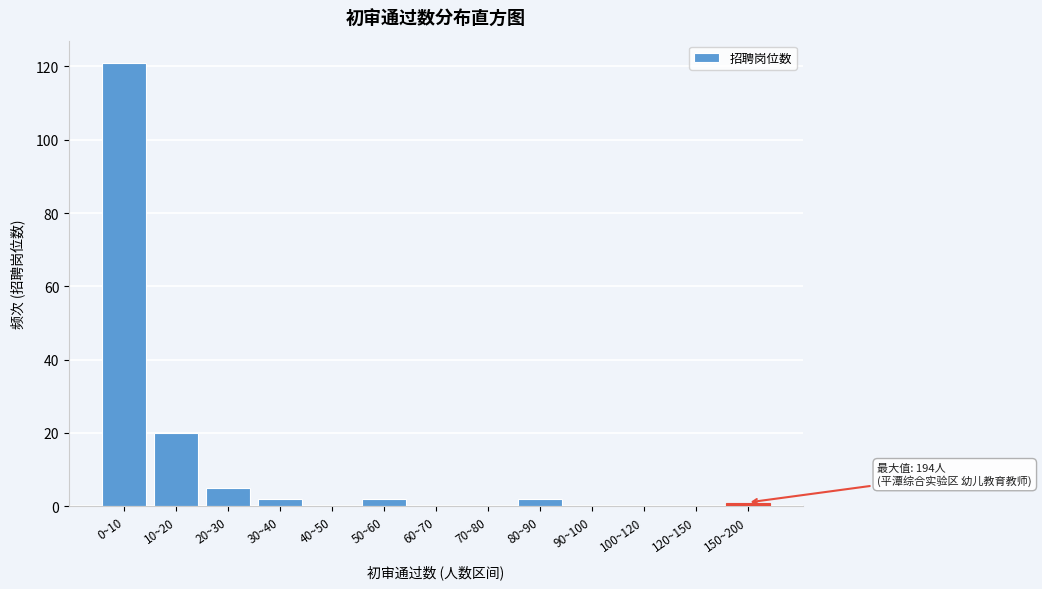

Reading left to right, what are all the values shown in this chart?

0~10=121	10~20=20	20~30=5	30~40=2	40~50=0	50~60=2	60~70=0	70~80=0	80~90=2	90~100=0	100~120=0	120~150=0	150~200=1